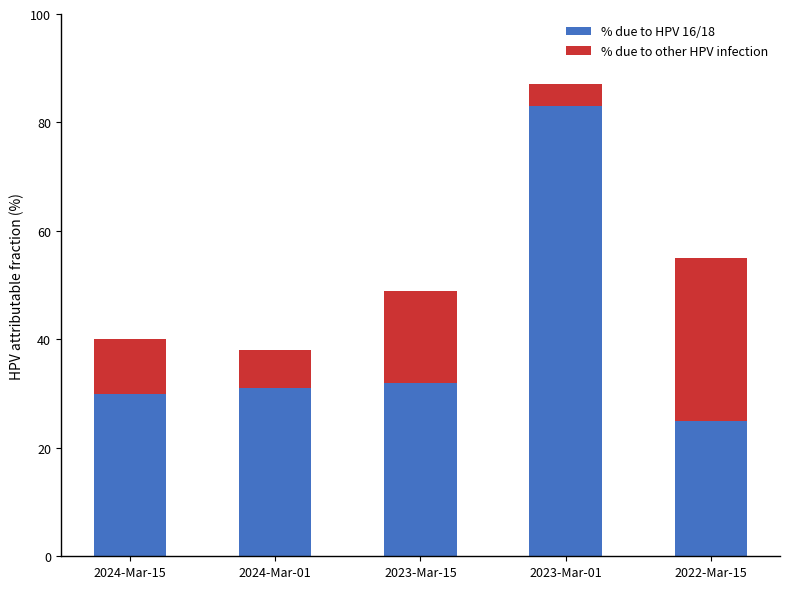

At which category is the sum across all series the highest?

2023-Mar-01